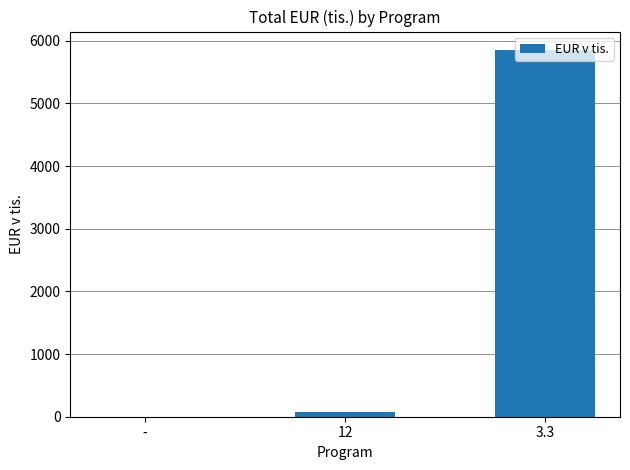

Does the chart contain stacked bars?

No